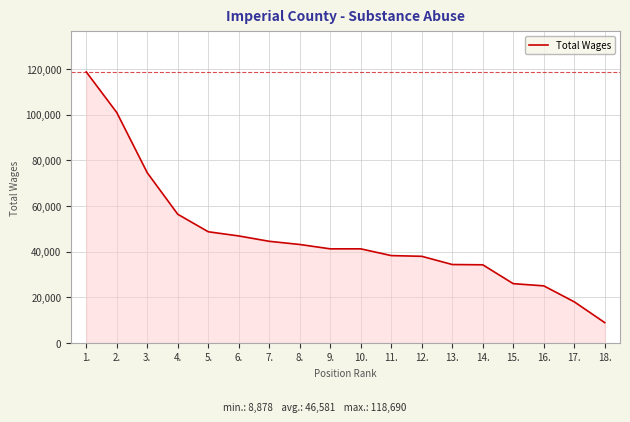

What position from the left is 16.?

16